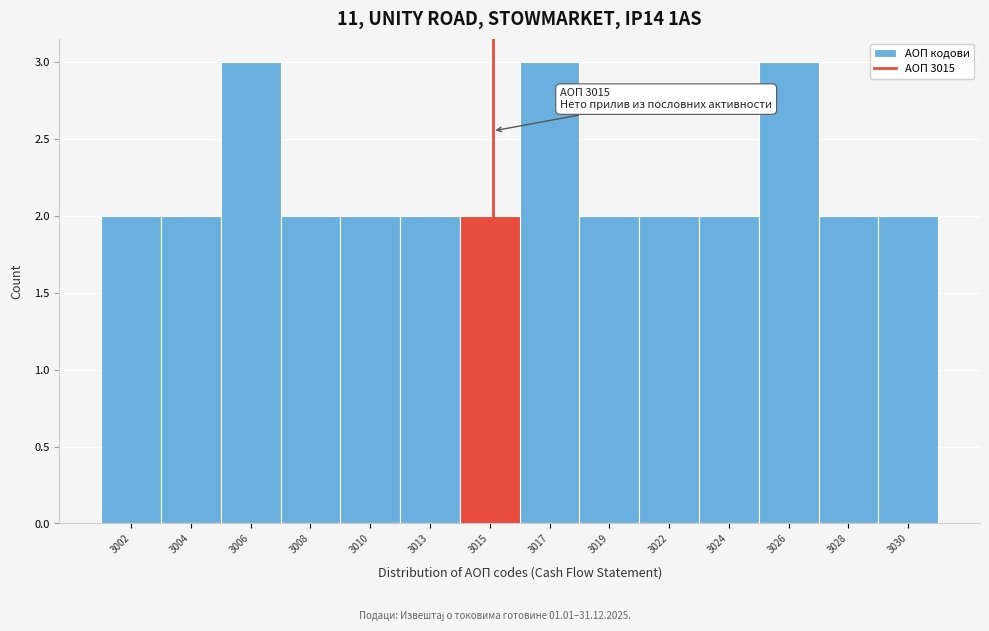

Reading left to right, extract all data points from this chart.

2	2	3	2	2	2	2	3	2	2	2	3	2	2